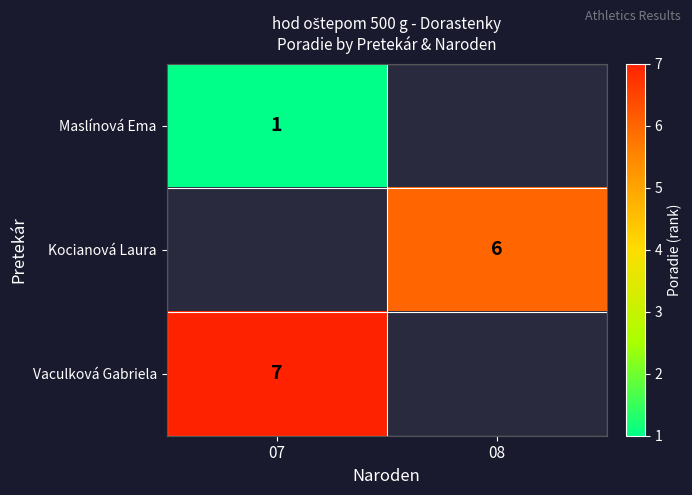

True or false: Kocianová Laura has a value of 2 at 08.

False